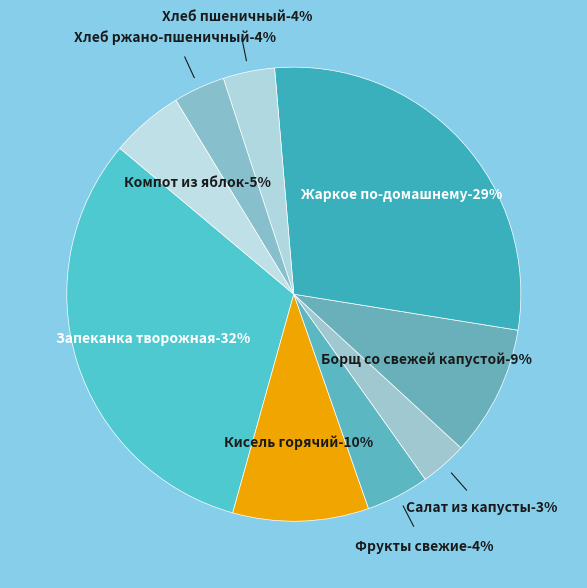

Is it true that Салат из капусты is 3% of the pie?

True